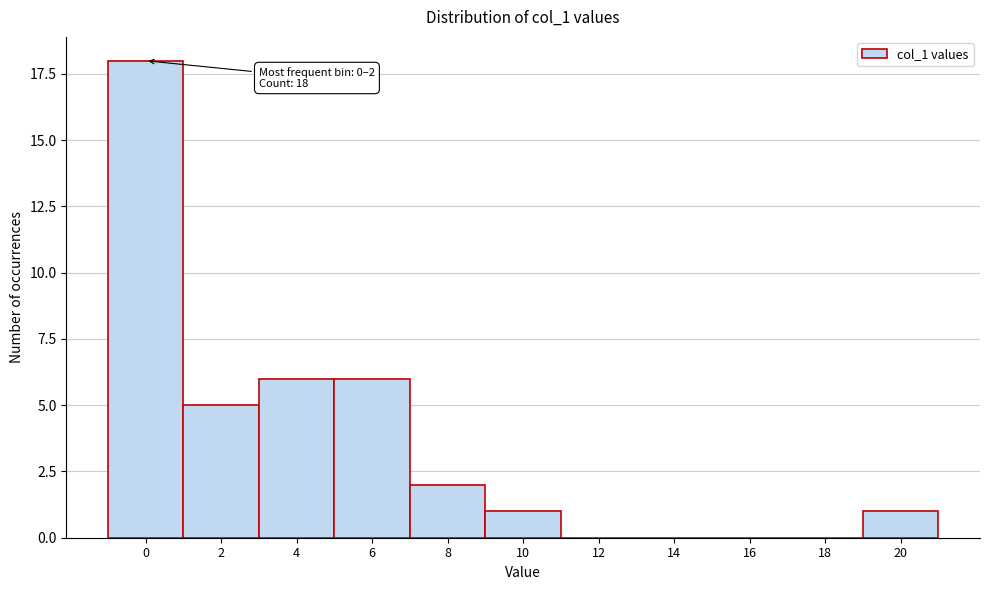

Reading left to right, what are all the values shown in this chart?

0=18	2=5	4=6	6=6	8=2	10=1	12=0	14=0	16=0	18=0	20=1